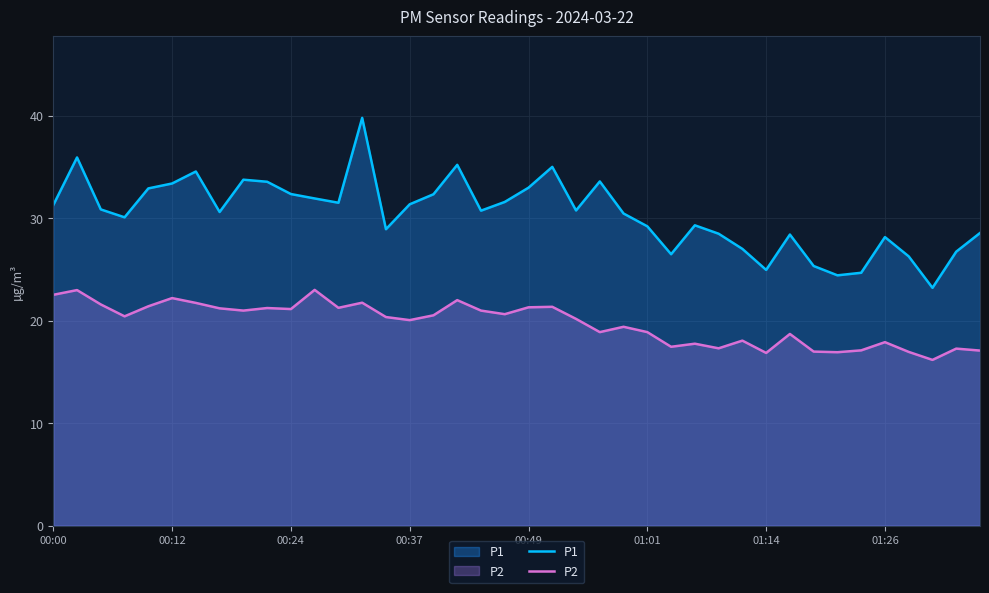

Which series has the widest spread of values?

P1